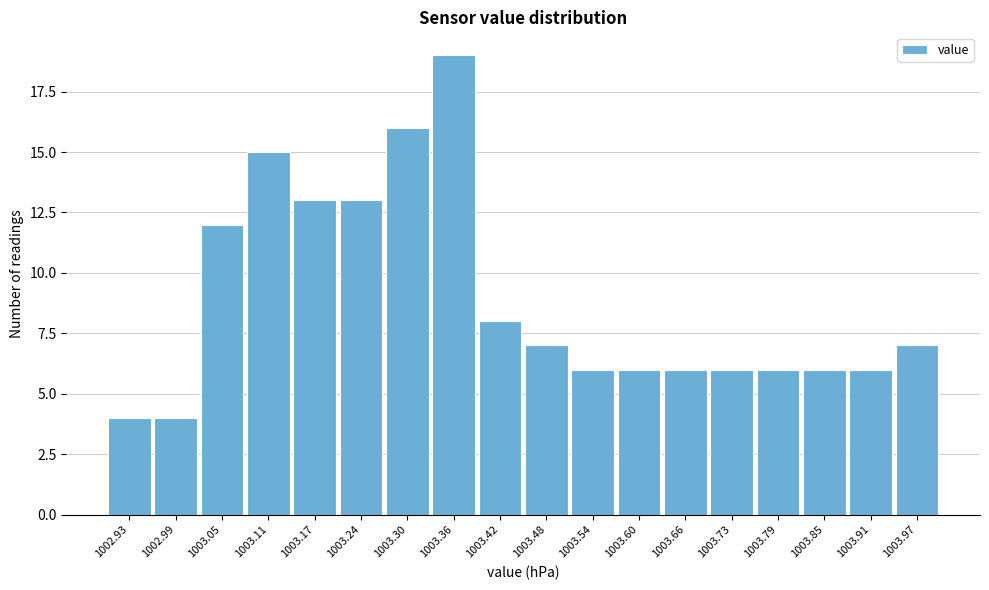

What is the height of the bar covering 1003.51 to 1003.57 on the x-axis? Neither the bar edges nor the heights are printed on the chart, so give them approximately, as read against the axes.

6